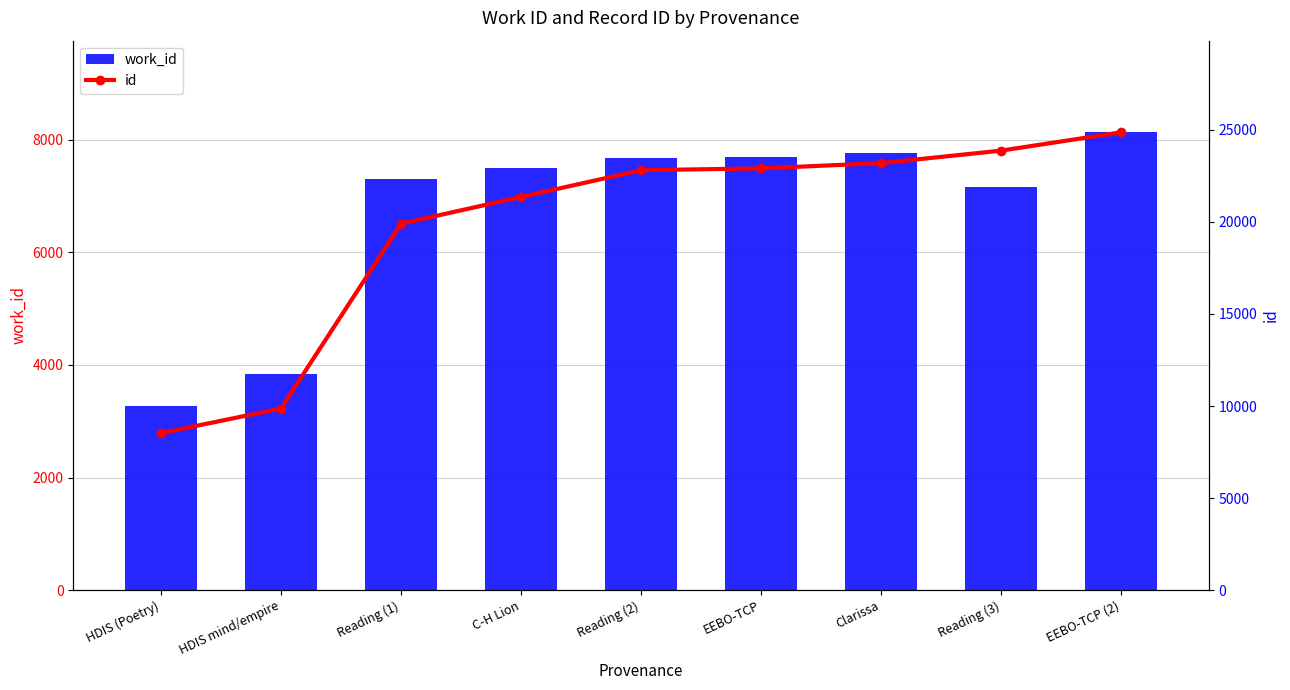

What is the spread (max minus min) of values at Reading (1)?

12590